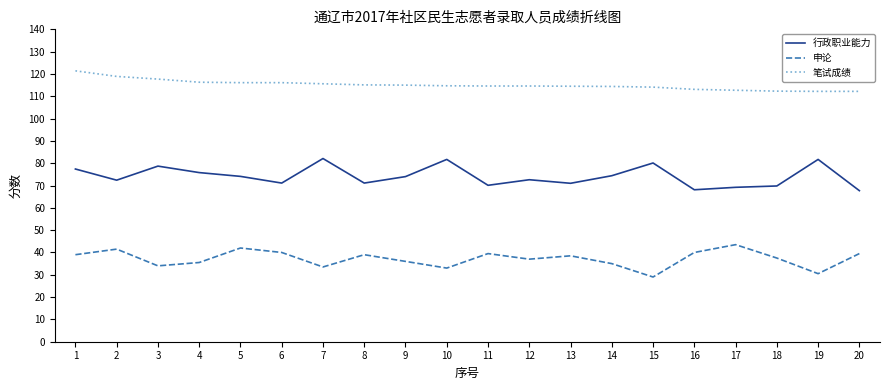

The value of 申论 at 3 is 6.9. True or false?

False